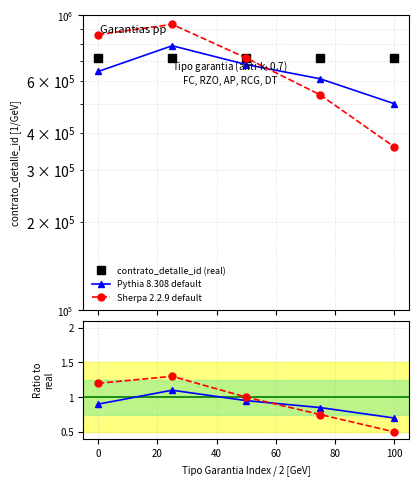

Between −20 and 0, which series saw the biggest shift?

Pythia 8.308 default